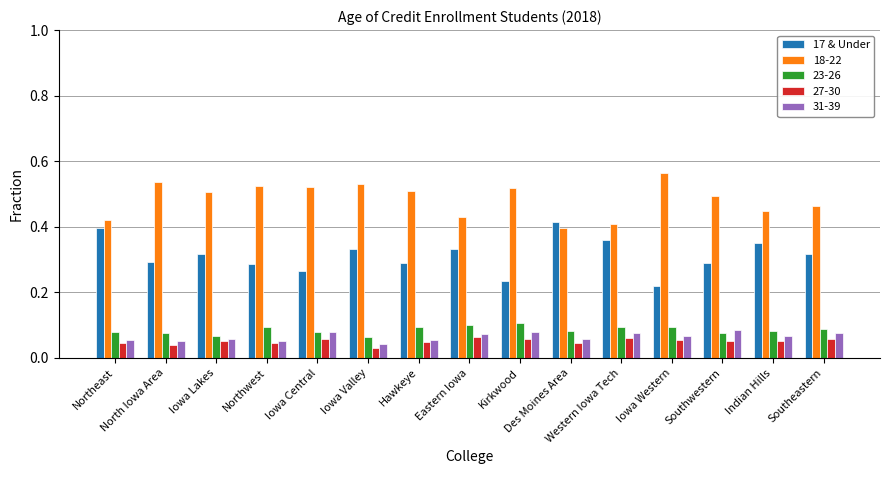

At which category does the chart reach its peak across all series?

Iowa Western